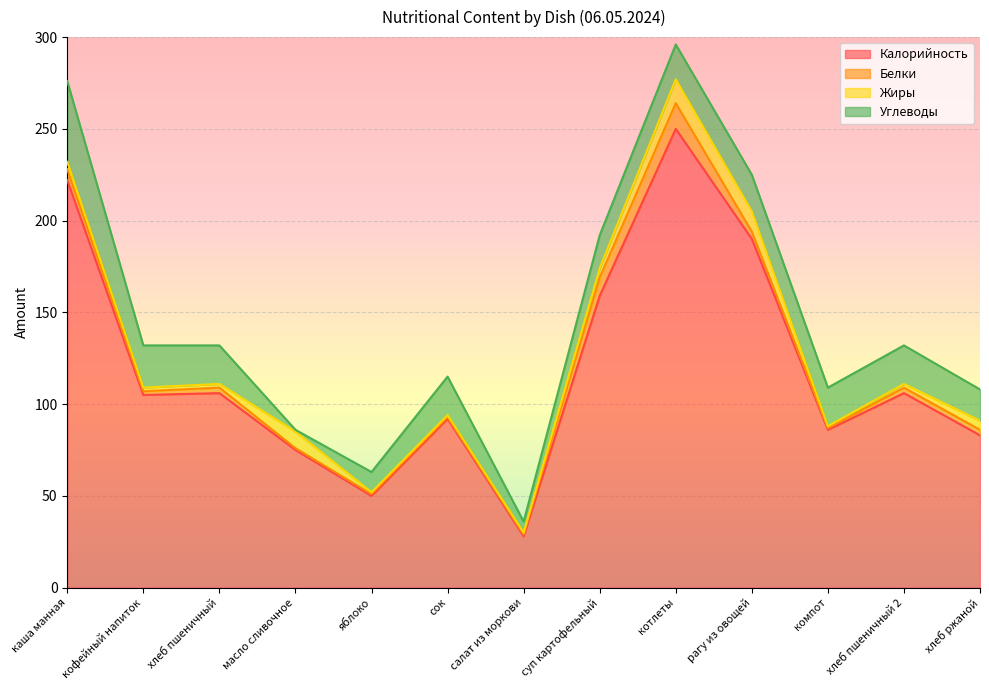

At which category is the sum across all series the highest?

котлеты